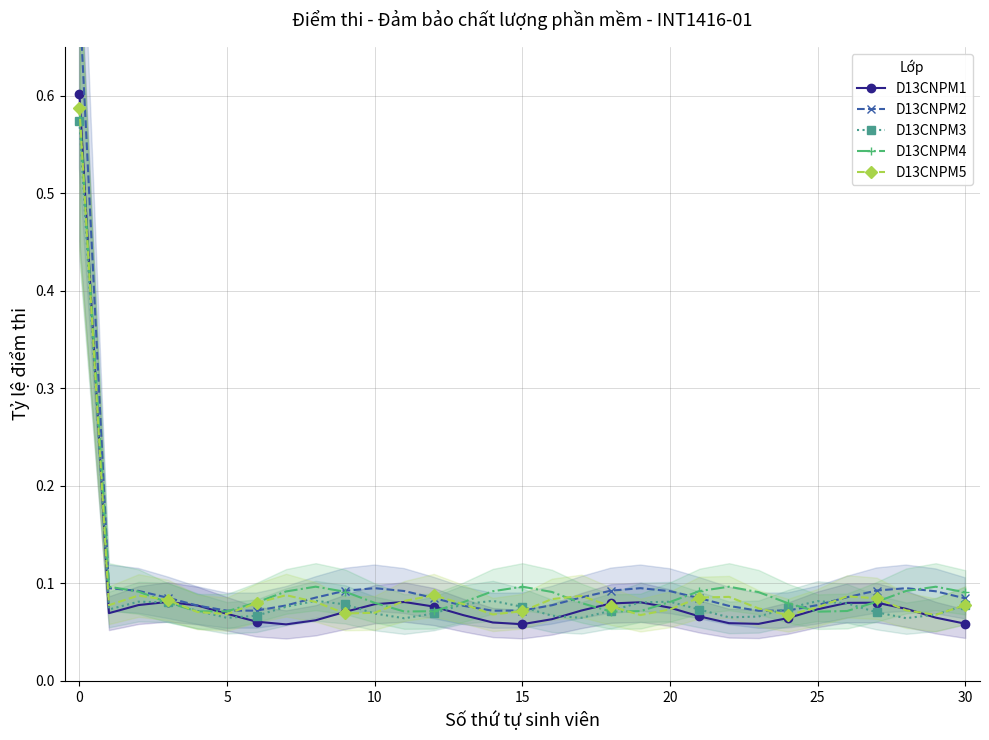

How many D13CNPM1 values are between 0 and 1?

31